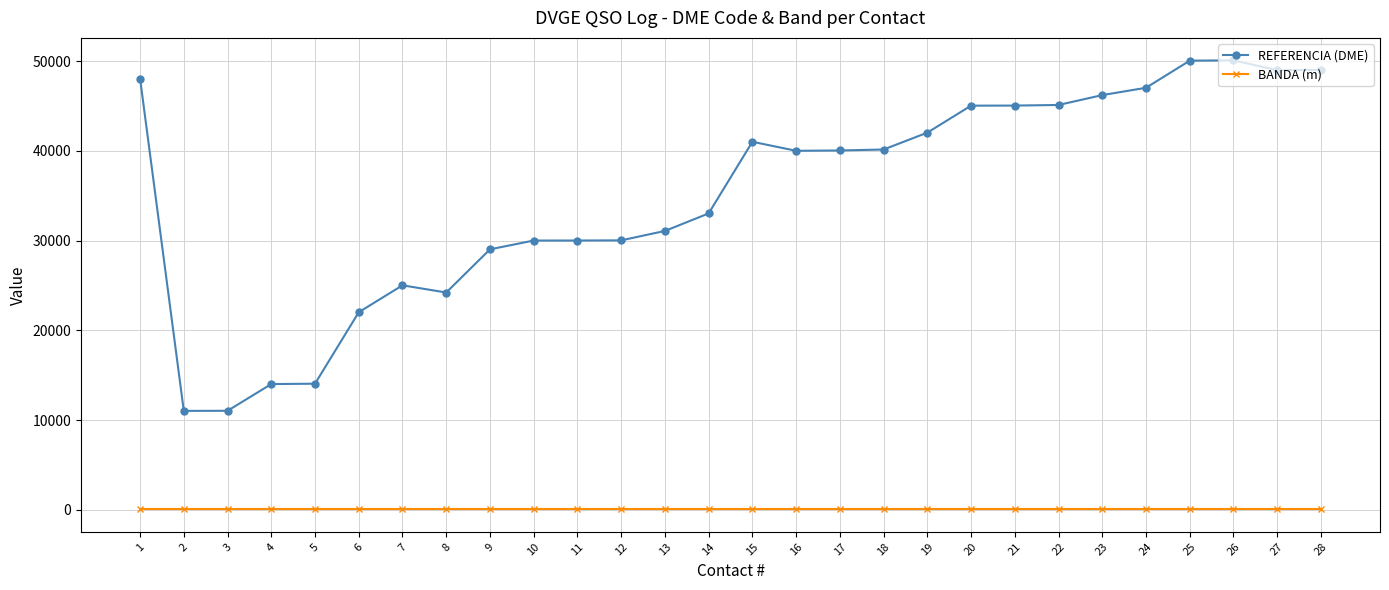

How many lines are shown in the chart?

2